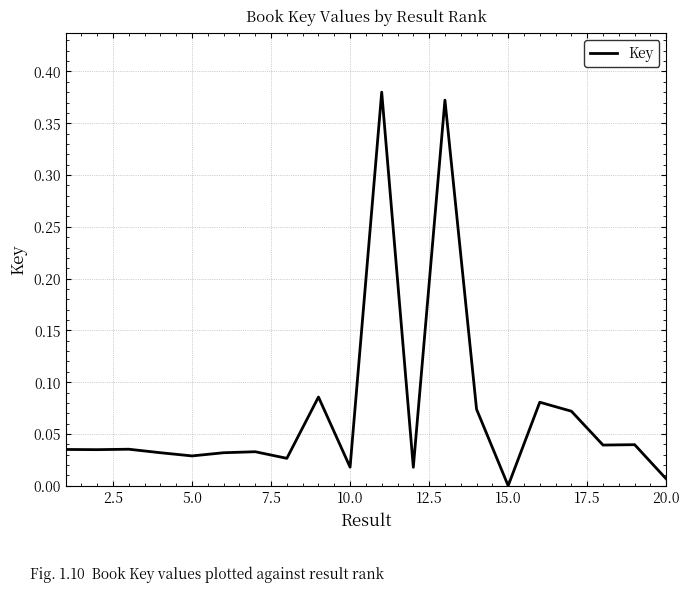

Where is the data nearest to the value 0?

15.0